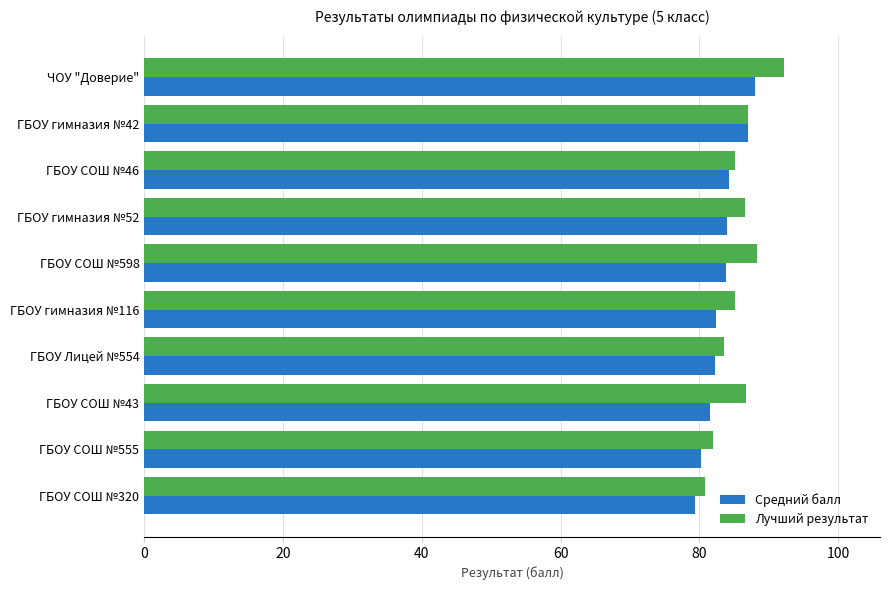

What is the total value across all series at ГБОУ СОШ №43?

168.3